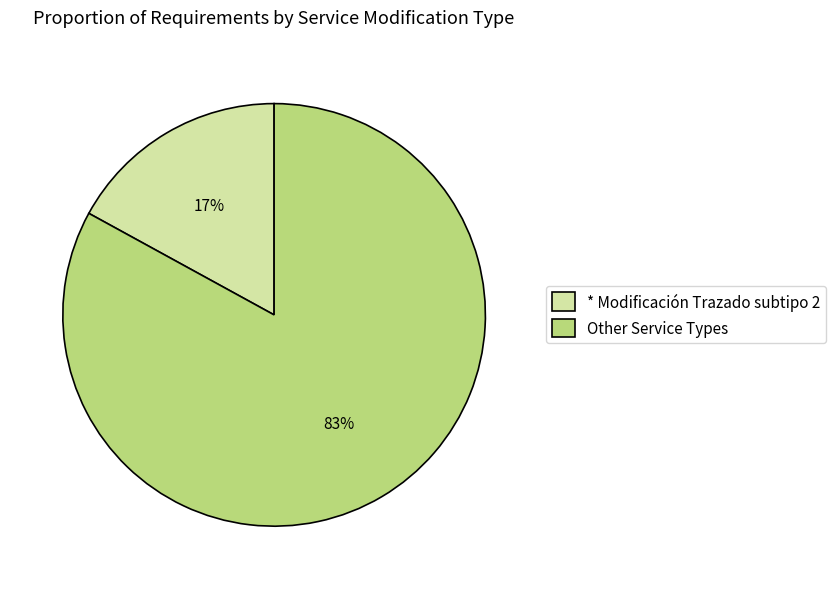

To the nearest percent, what portion does * Modificación Trazado subtipo 2 represent?

17%